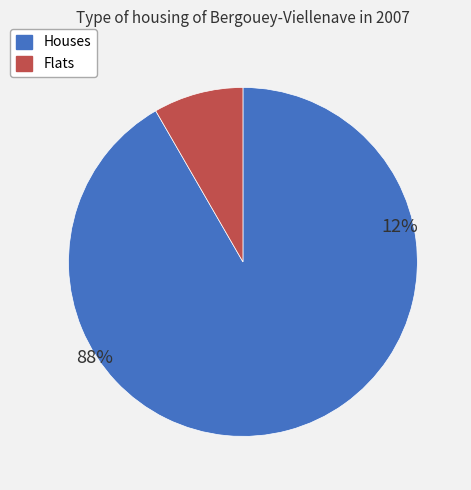

Does any single category account for the majority?

Yes